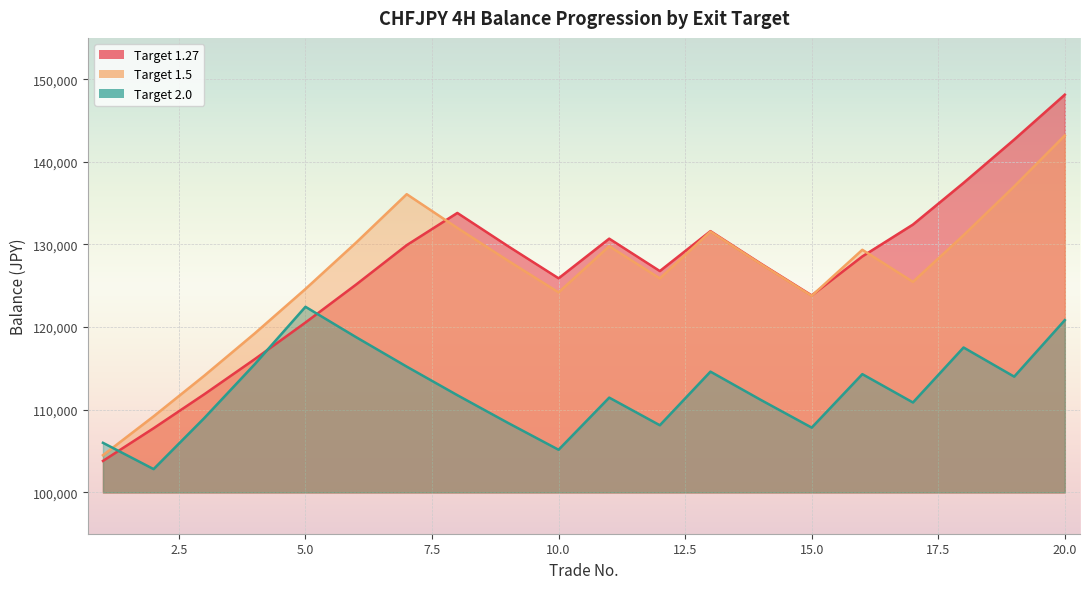

Rank the series by their maximum value, from highest to lowest.

1.27, 1.5, 2.0